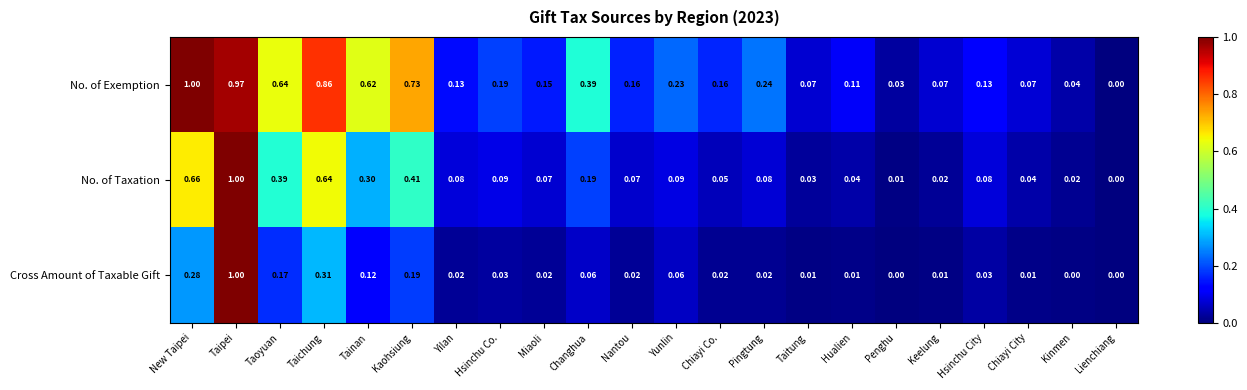

What is the greatest value displayed?

1.0